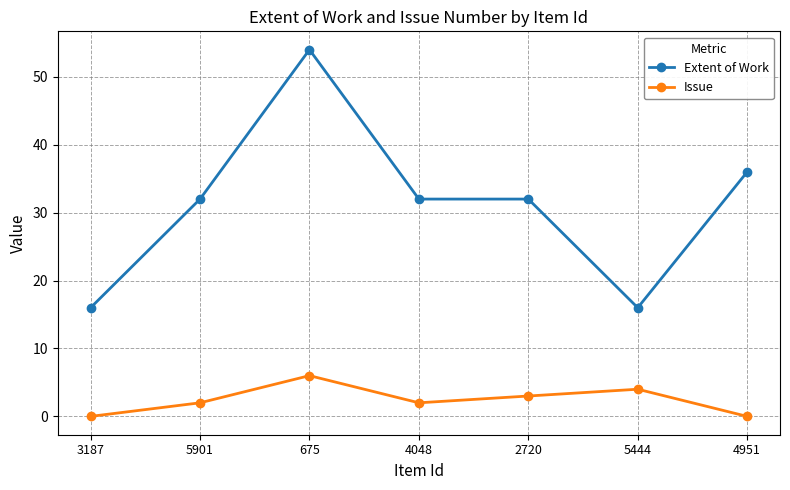

At 4951, list the series in order from smallest to largest.

Issue, Extent of Work